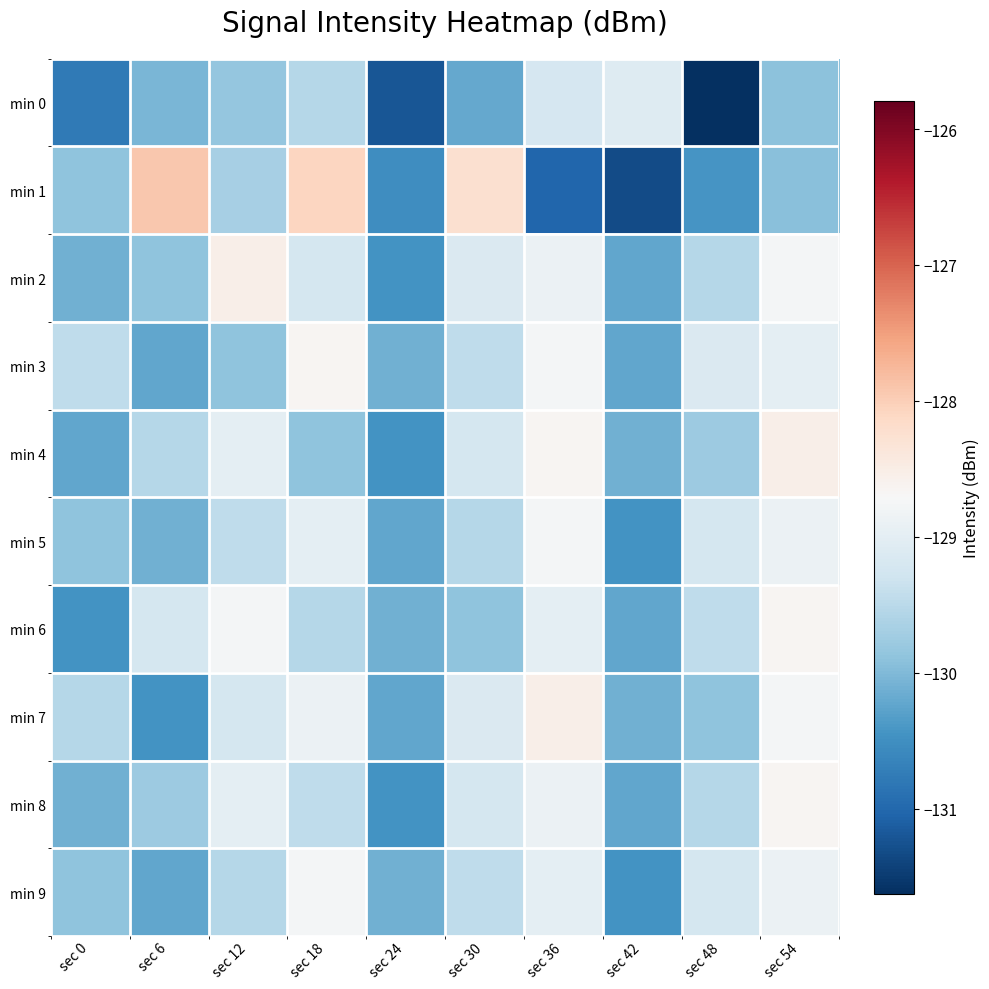

Reading left to right, list all the values displayed in this chart.

min 0: sec 0=-130.8	sec 6=-130.0	sec 12=-129.8	sec 18=-129.6	sec 24=-131.2	sec 30=-130.2	sec 36=-129.2	sec 42=-129.1	sec 48=-131.6	sec 54=-129.9
min 1: sec 0=-129.9	sec 6=-127.9	sec 12=-129.7	sec 18=-128.1	sec 24=-130.5	sec 30=-128.2	sec 36=-131.0	sec 42=-131.3	sec 48=-130.4	sec 54=-129.9
min 2: sec 0=-130.1	sec 6=-129.9	sec 12=-128.5	sec 18=-129.2	sec 24=-130.5	sec 30=-129.1	sec 36=-128.9	sec 42=-130.2	sec 48=-129.5	sec 54=-128.8
min 3: sec 0=-129.5	sec 6=-130.2	sec 12=-129.9	sec 18=-128.7	sec 24=-130.1	sec 30=-129.5	sec 36=-128.8	sec 42=-130.2	sec 48=-129.1	sec 54=-129.0
min 4: sec 0=-130.2	sec 6=-129.5	sec 12=-129.0	sec 18=-129.9	sec 24=-130.5	sec 30=-129.2	sec 36=-128.7	sec 42=-130.1	sec 48=-129.8	sec 54=-128.5
min 5: sec 0=-129.9	sec 6=-130.1	sec 12=-129.5	sec 18=-129.0	sec 24=-130.2	sec 30=-129.5	sec 36=-128.8	sec 42=-130.5	sec 48=-129.2	sec 54=-128.9
min 6: sec 0=-130.5	sec 6=-129.2	sec 12=-128.8	sec 18=-129.5	sec 24=-130.1	sec 30=-129.9	sec 36=-129.0	sec 42=-130.2	sec 48=-129.5	sec 54=-128.7
min 7: sec 0=-129.5	sec 6=-130.5	sec 12=-129.2	sec 18=-128.9	sec 24=-130.2	sec 30=-129.1	sec 36=-128.5	sec 42=-130.1	sec 48=-129.9	sec 54=-128.8
min 8: sec 0=-130.1	sec 6=-129.8	sec 12=-129.0	sec 18=-129.5	sec 24=-130.5	sec 30=-129.2	sec 36=-128.9	sec 42=-130.2	sec 48=-129.5	sec 54=-128.7
min 9: sec 0=-129.9	sec 6=-130.2	sec 12=-129.5	sec 18=-128.8	sec 24=-130.1	sec 30=-129.5	sec 36=-129.0	sec 42=-130.5	sec 48=-129.2	sec 54=-128.9